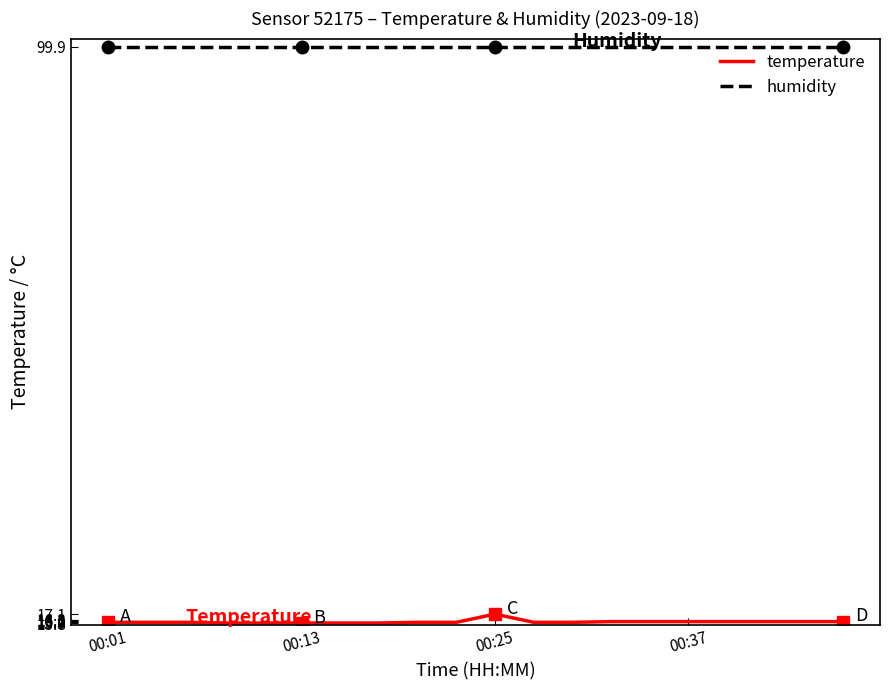

What is the maximum value for temperature?

17.1